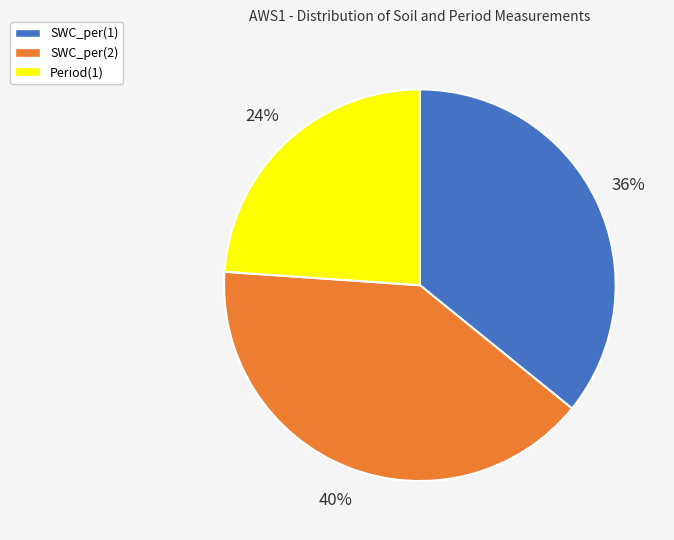

Which has a higher value, SWC_per(1) or SWC_per(2)?

SWC_per(2)